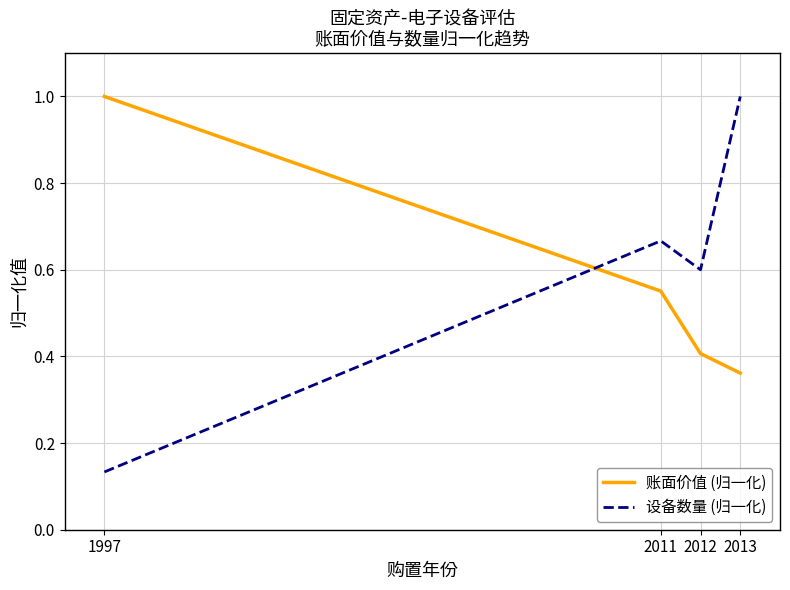

What is the sum of the 设备数量 (归一化) values at 2012 and 2011?

1.3